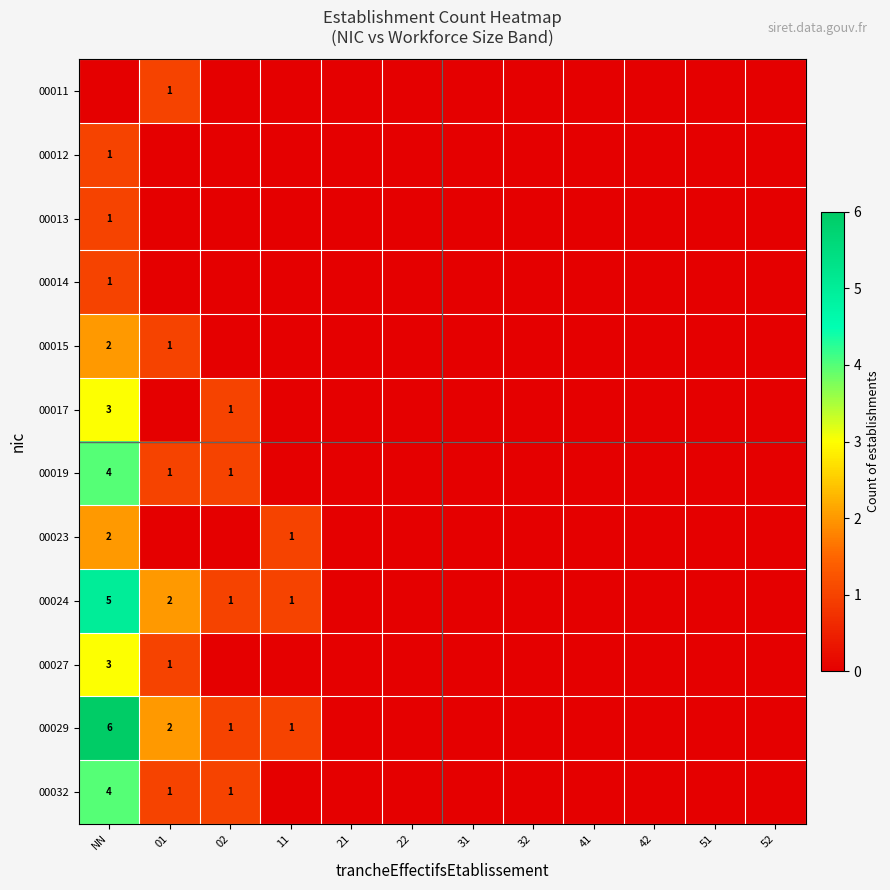

Is it true that 00024 equals 2 at 01?

True